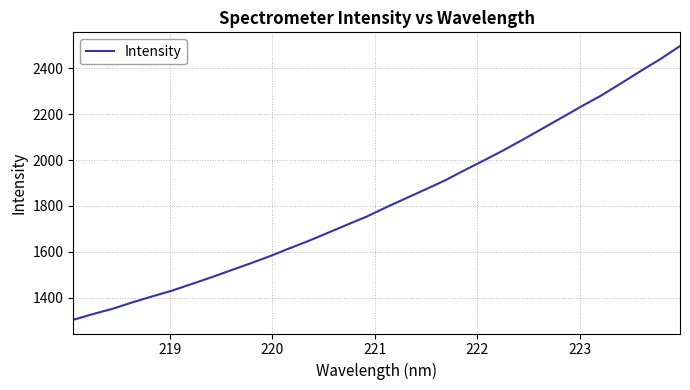

What is the greatest value displayed?

2496.3